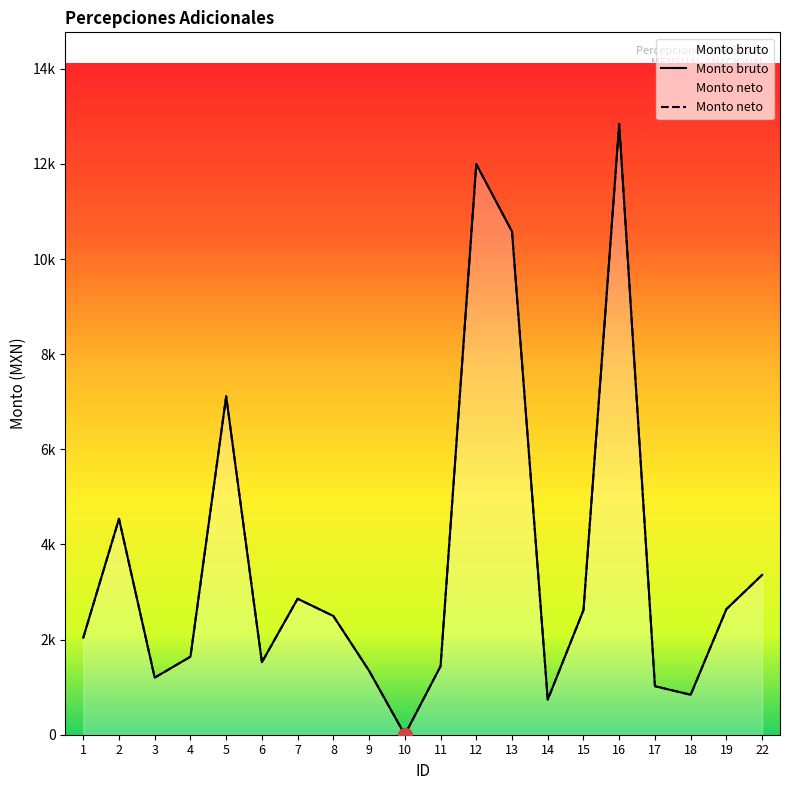

Which category has the lowest value across all series?

10